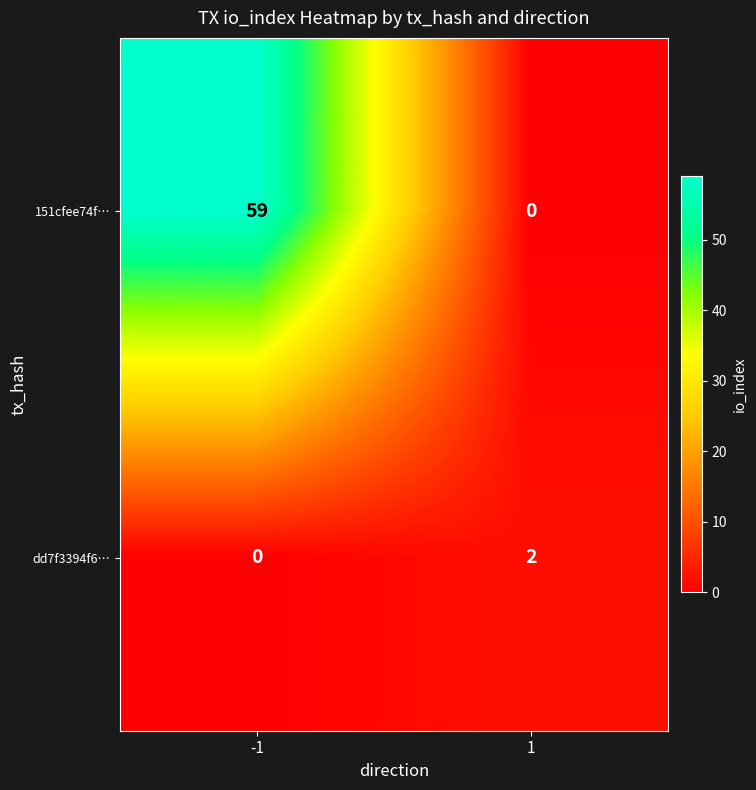

Reading right to left, list all the values displayed in this chart.

151cfee74f…: 1=0	-1=59
dd7f3394f6…: 1=2	-1=0